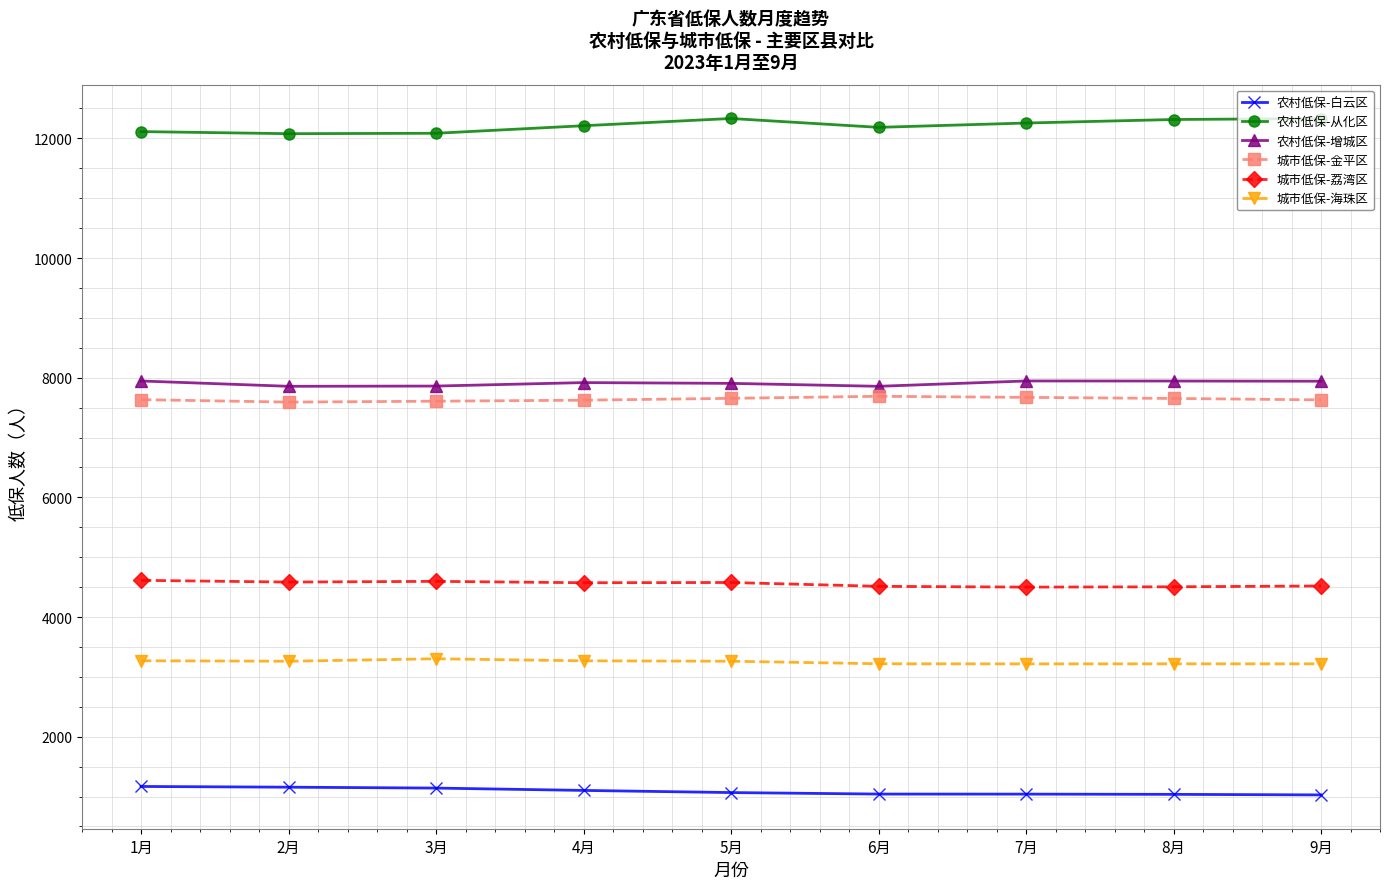

True or false: 城市低保-荔湾区 and 农村低保-增城区 intersect in this chart.

False